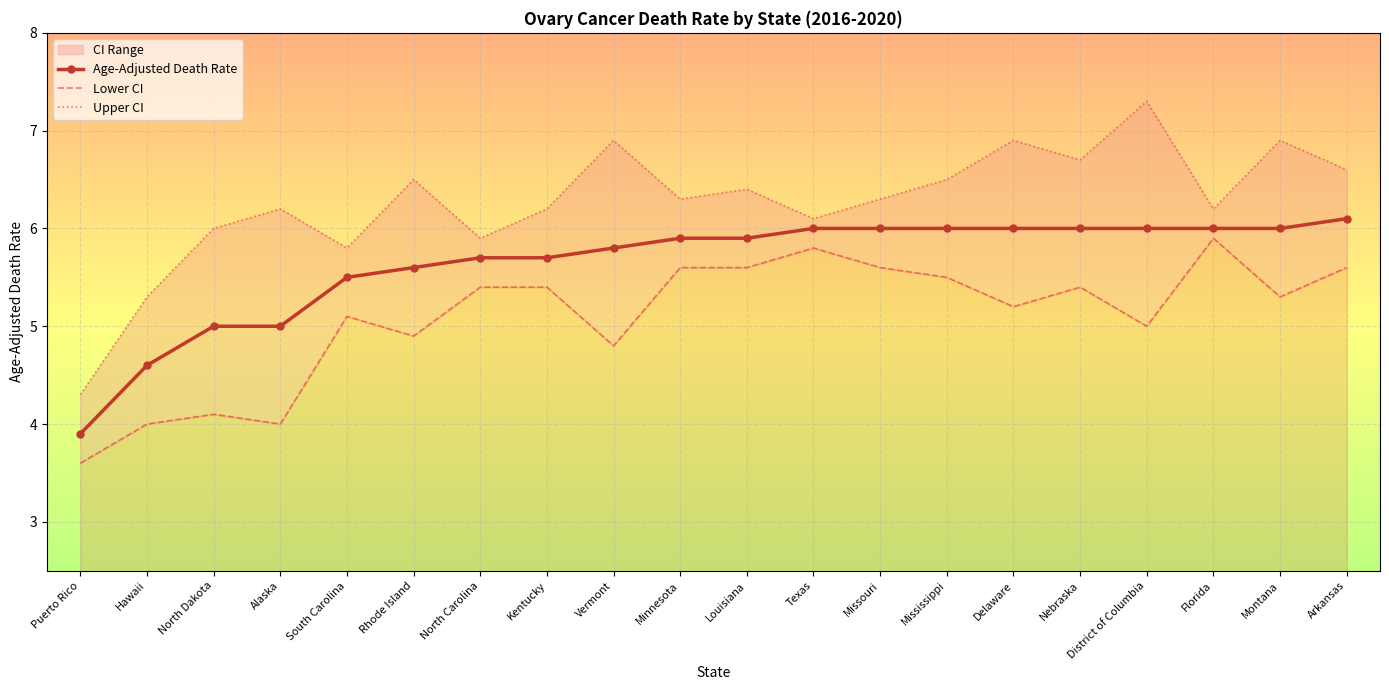

Is the value of Age-Adjusted Death Rate at Arkansas greater than the value of Upper CI at South Carolina?

Yes